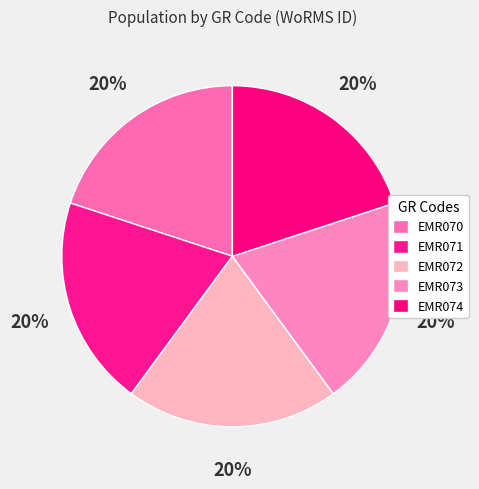

How many segments does this pie chart have?

5